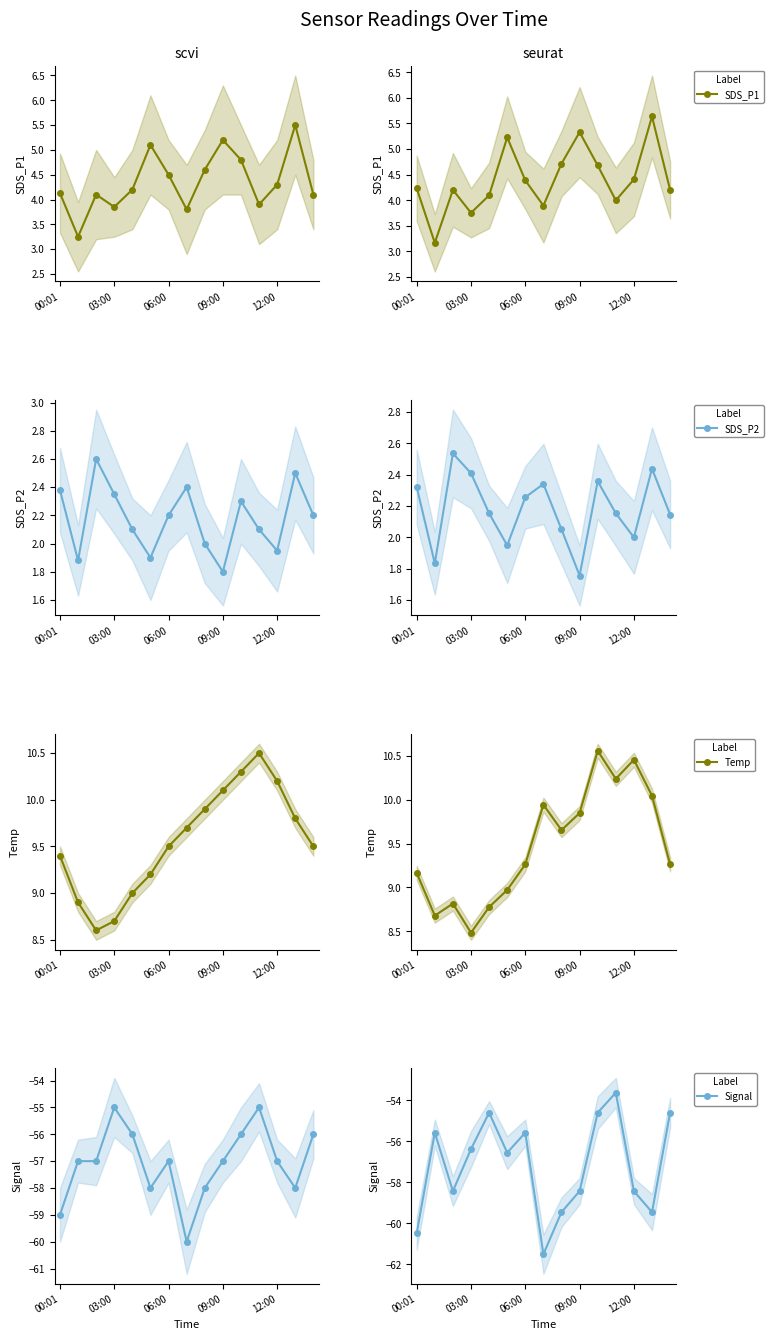

True or false: Signal and Temp intersect in this chart.

False